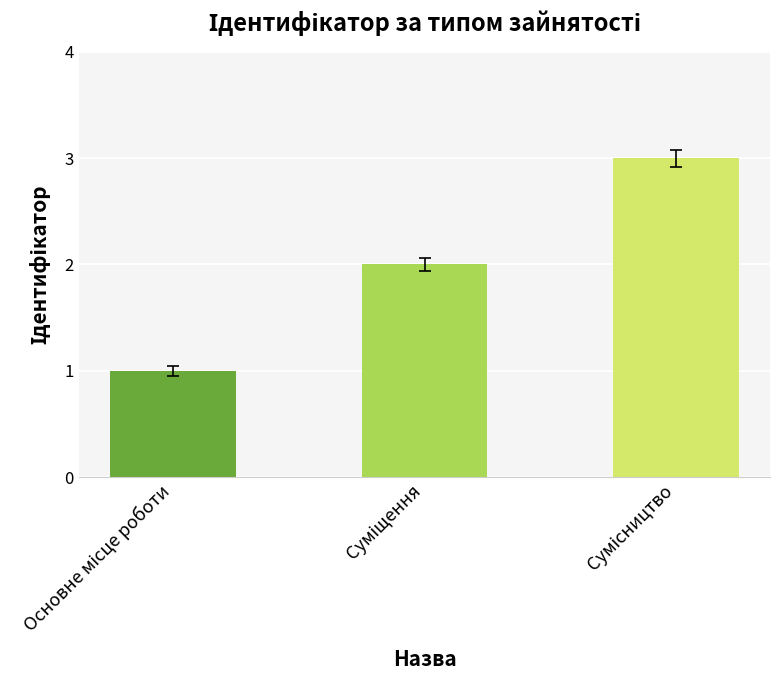

What is the sum of all values?

6